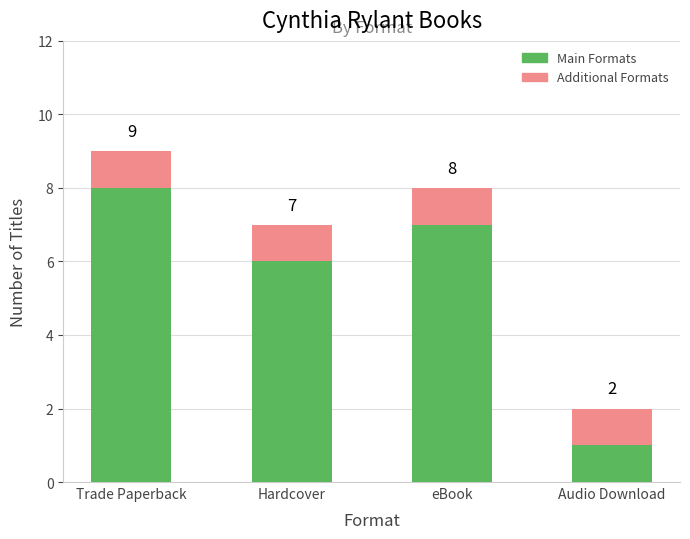

True or false: Main Formats has a value of 6 at Hardcover.

True